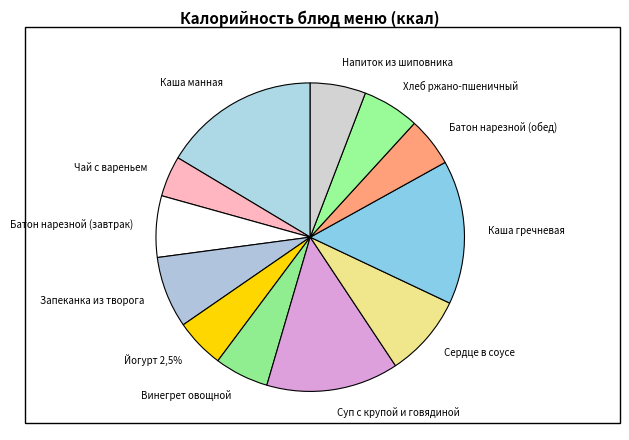

The Батон нарезной (завтрак) slice represents 12% of the pie. True or false?

False